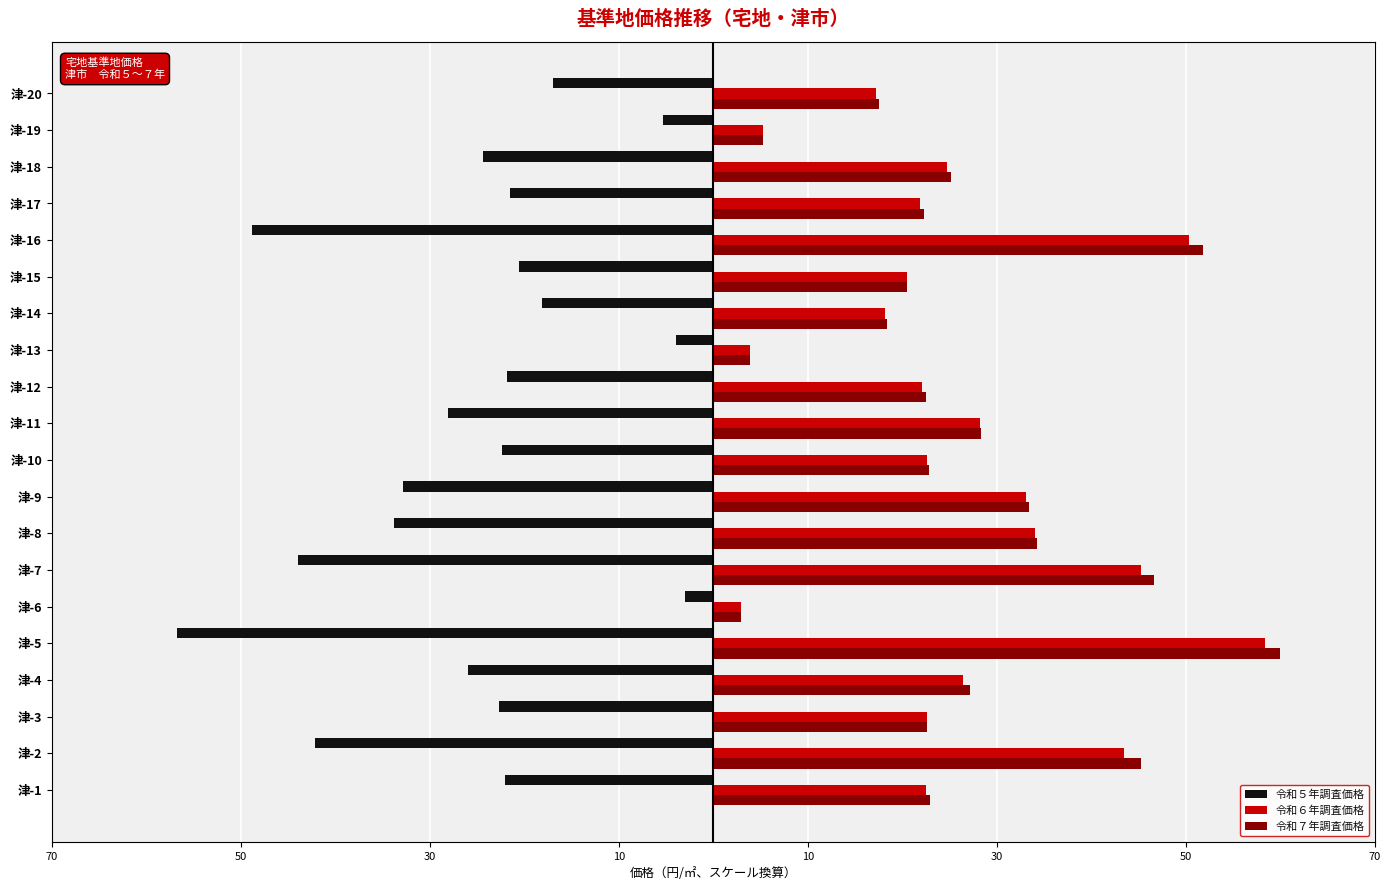

What are all the series names shown in the legend?

令和５年調査価格, 令和６年調査価格, 令和７年調査価格